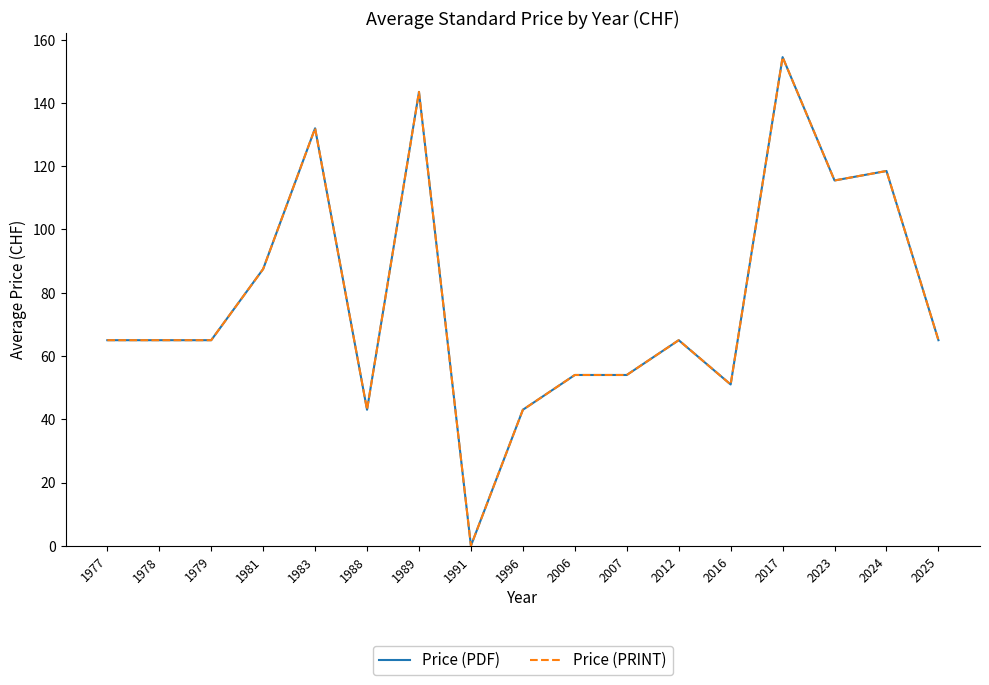

Which series changed the most between 1989 and 2012?

Price (PDF)